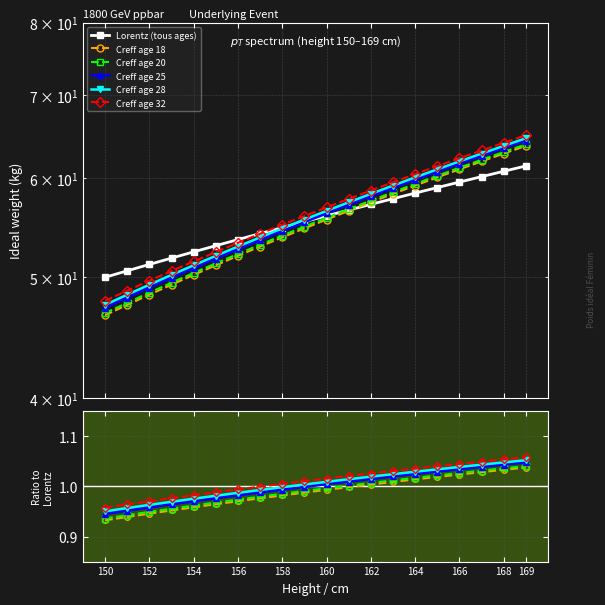

Rank the series at 154 from lowest to highest value.

Creff age 18, Creff age 20, Creff age 25, Creff age 28, Creff age 32, Lorentz (tous ages)